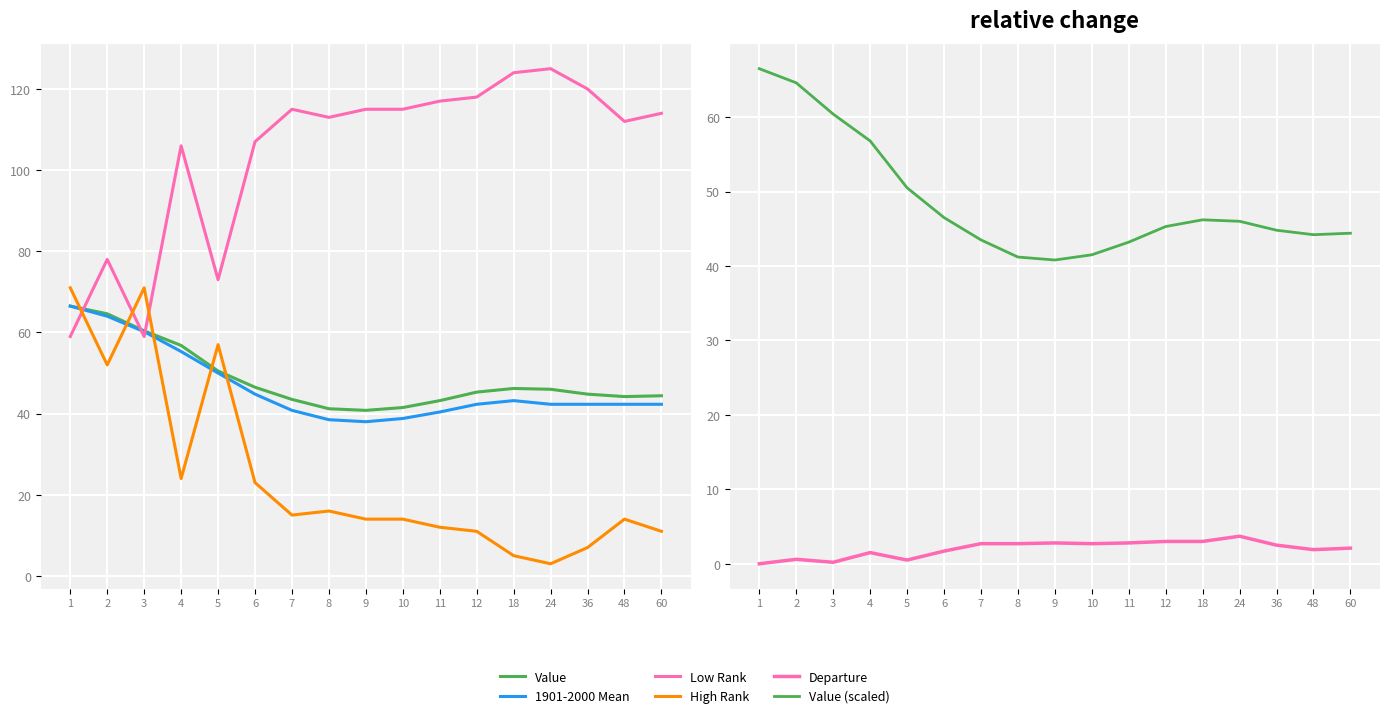

Reading left to right, what are all the values shown in this chart?

Value: 66.5	64.6	60.4	56.8	50.5	46.5	43.5	41.2	40.8	41.5	43.2	45.3	46.2	46.0	44.8	44.2	44.4
1901-2000 Mean: 66.5	64.0	60.2	55.3	50.0	44.8	40.8	38.5	38.0	38.8	40.4	42.3	43.2	42.3	42.3	42.3	42.3
Low Rank: 59.0	78.0	59.0	106.0	73.0	107.0	115.0	113.0	115.0	115.0	117.0	118.0	124.0	125.0	120.0	112.0	114.0
High Rank: 71.0	52.0	71.0	24.0	57.0	23.0	15.0	16.0	14.0	14.0	12.0	11.0	5.0	3.0	7.0	14.0	11.0
Departure: 0.0	0.6	0.2	1.5	0.5	1.7	2.7	2.7	2.8	2.7	2.8	3.0	3.0	3.7	2.5	1.9	2.1
Value (scaled): 66.5	64.6	60.4	56.8	50.5	46.5	43.5	41.2	40.8	41.5	43.2	45.3	46.2	46.0	44.8	44.2	44.4